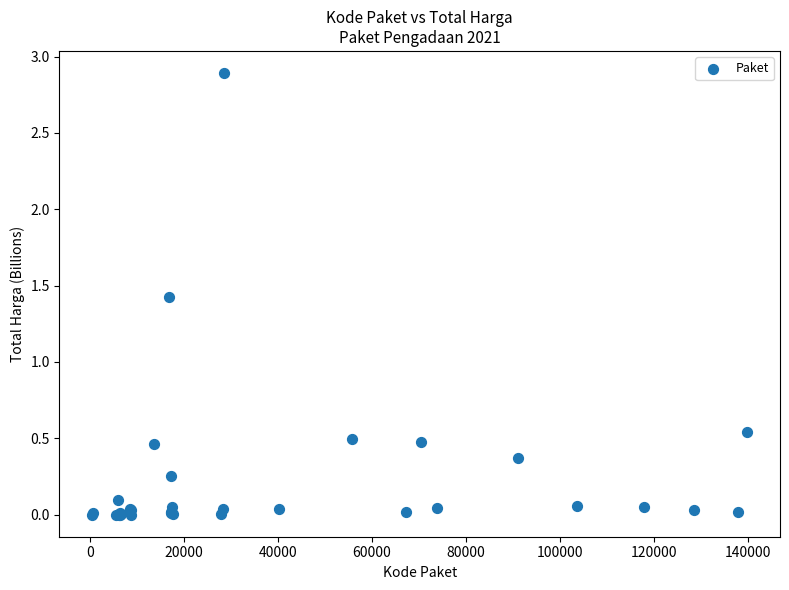

What Y value in the scatter plot is closest to 1?

1.4